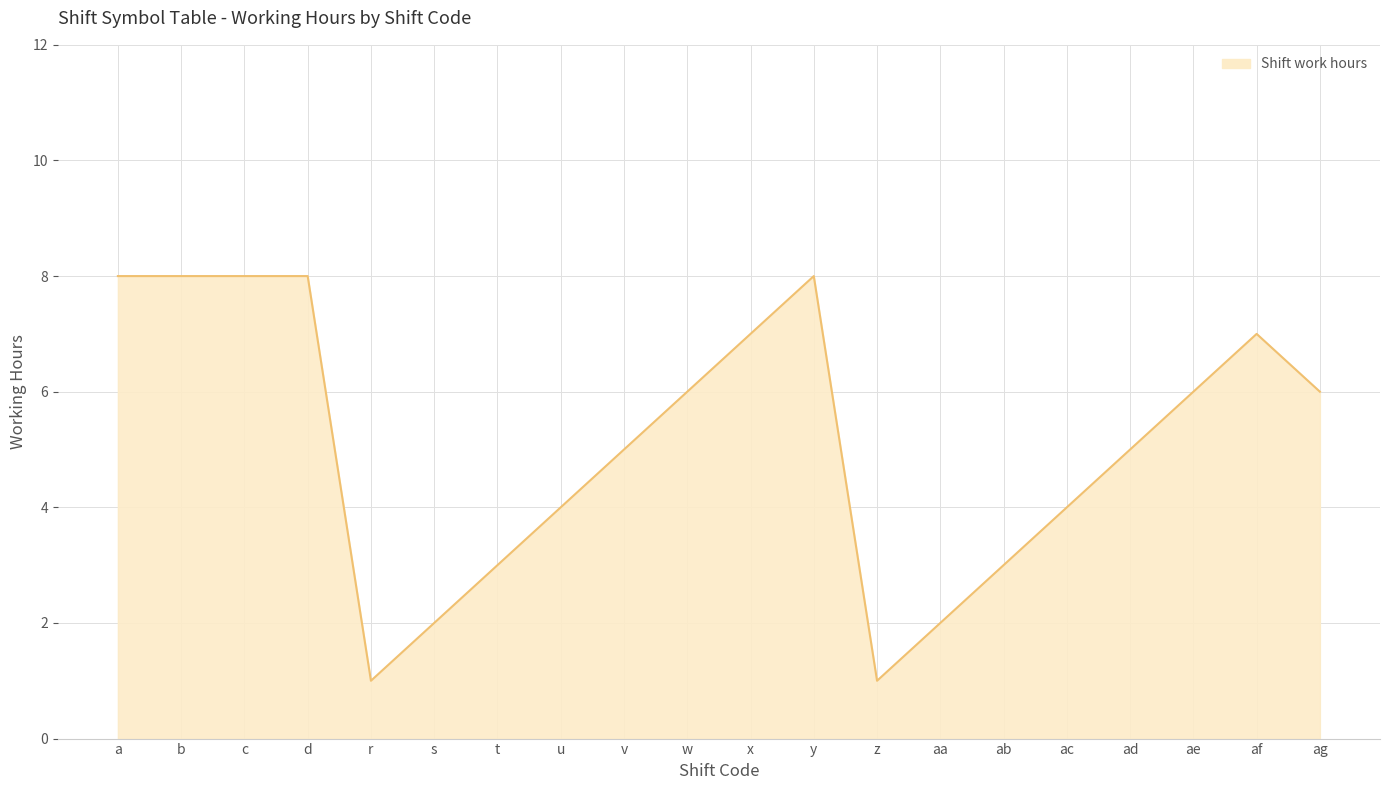

True or false: the data shows 4 at u.

True